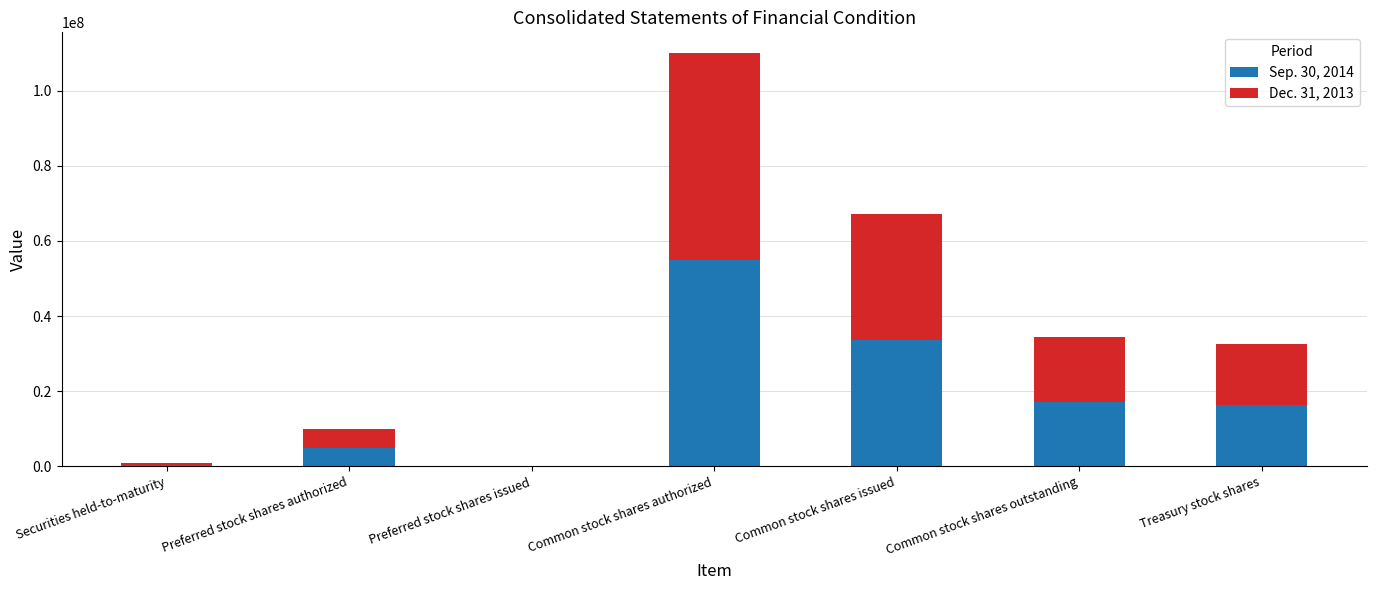

What is the total value across all series at Common stock shares outstanding?

34505363